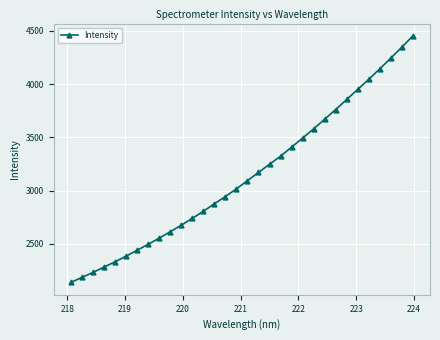

What is the average value?

3140.6